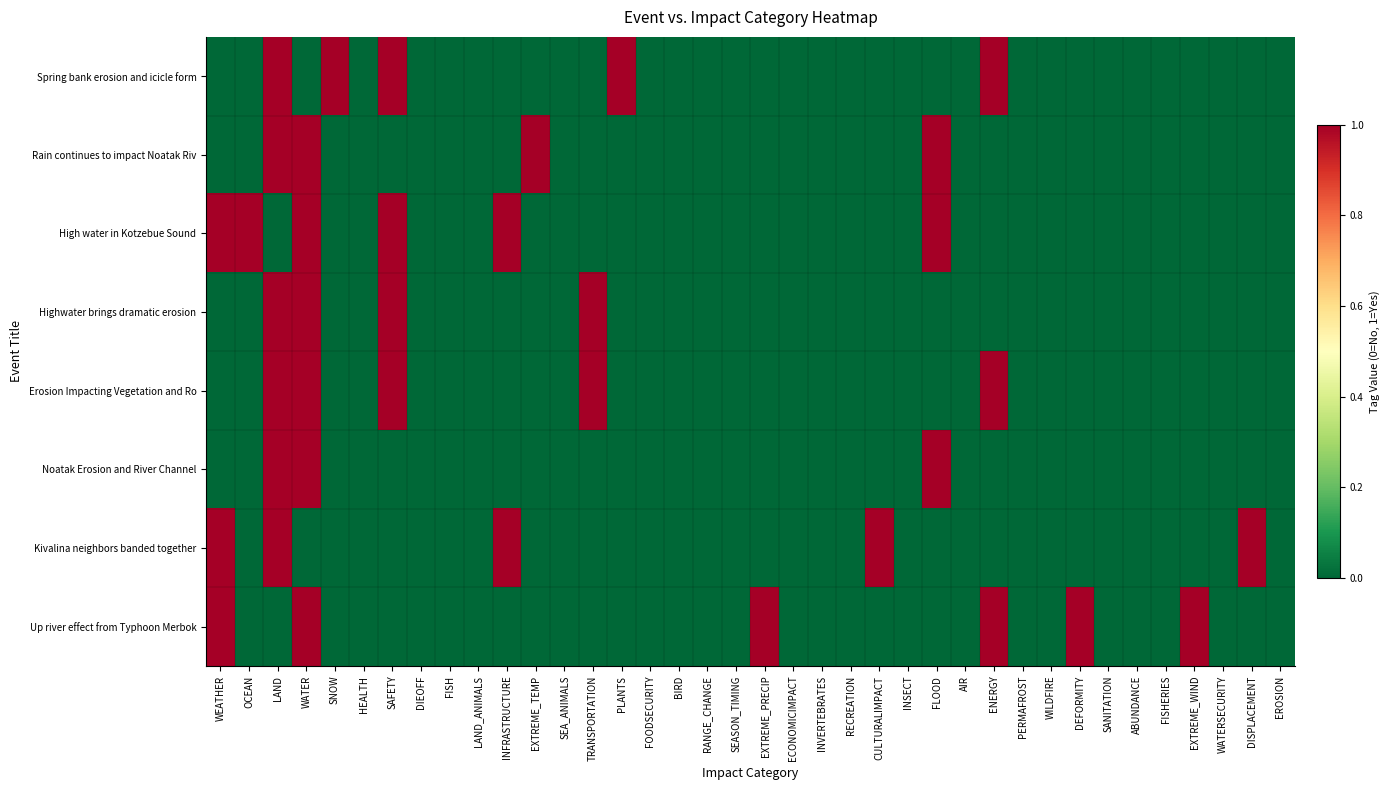

Which series has the largest total across all categories?

High water in Kotzebue Sound